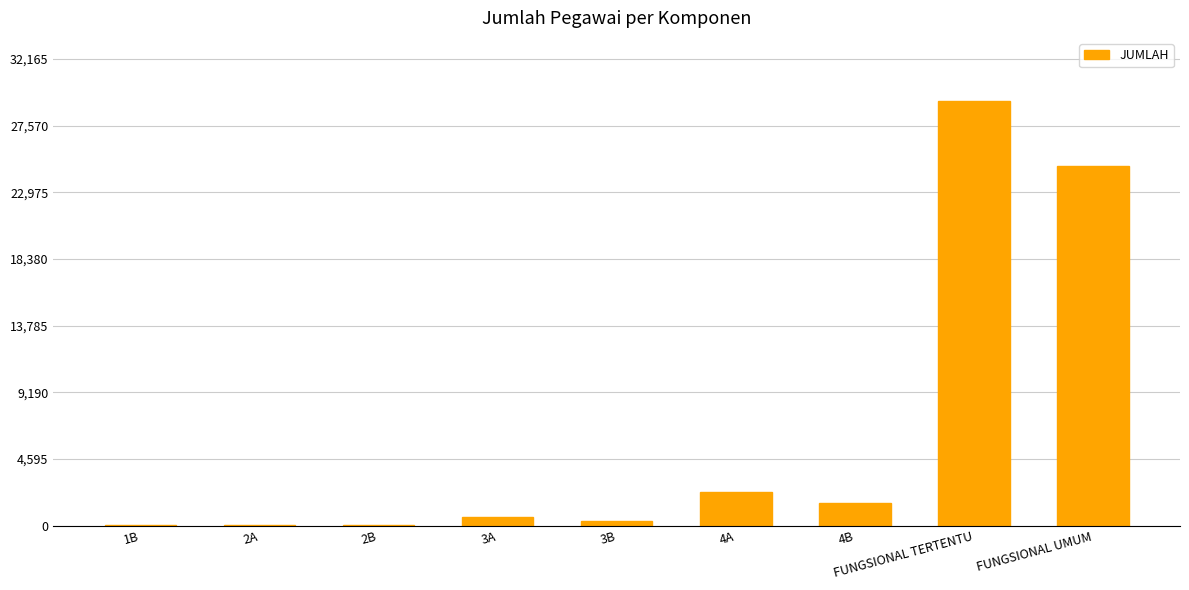

Which category has the highest value across all series?

FUNGSIONAL TERTENTU